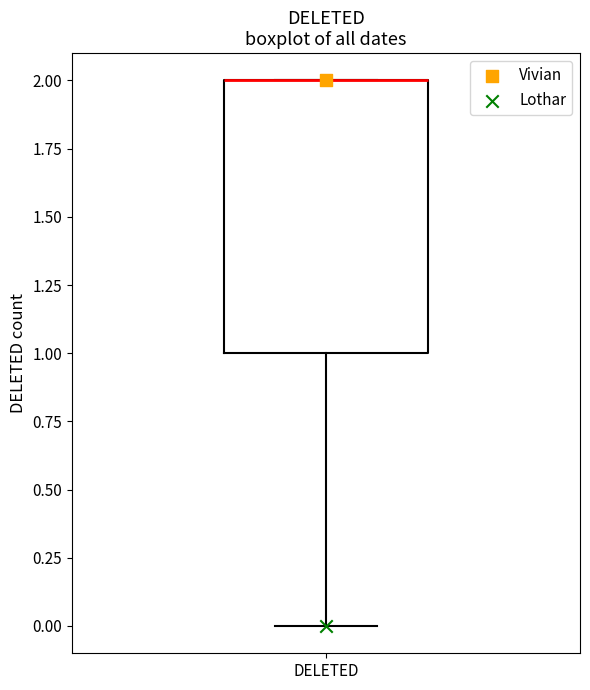

Where is the upper edge of the box for DELETED on the y-axis? The values are not printed on the chart, so give them approximately, as read against the axis.

2